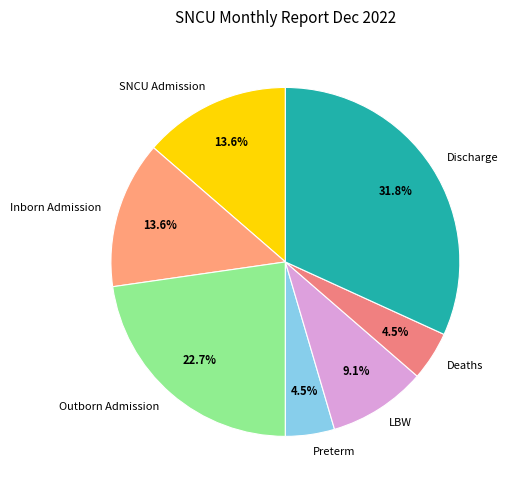

Is the sum of Preterm and Deaths greater than half?

No